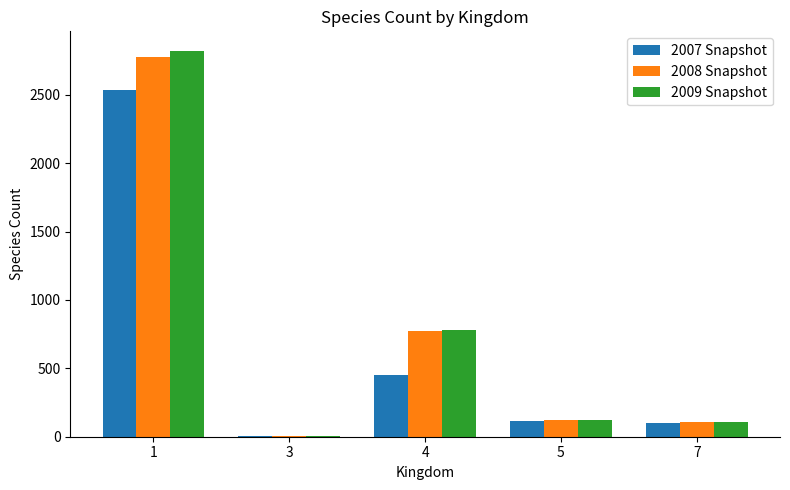

Which series has the largest range (max minus min)?

2009 Snapshot